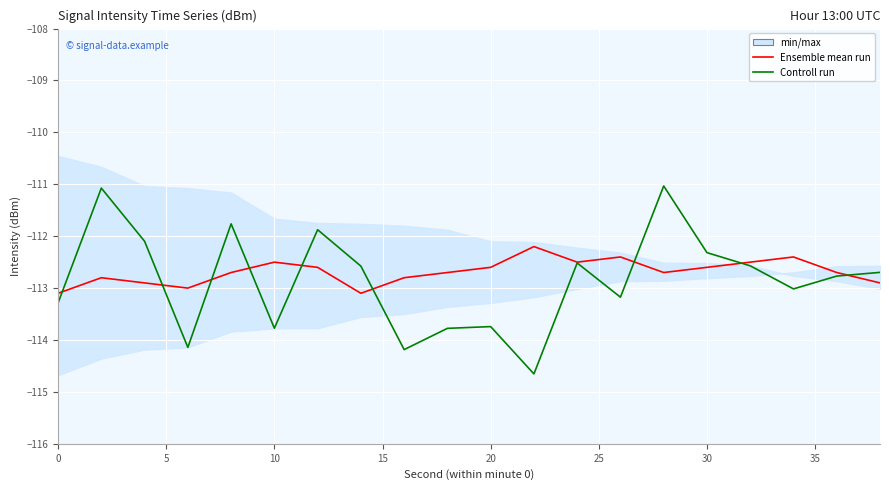

Is it true that Controll run equals -74.0 at 0?

False